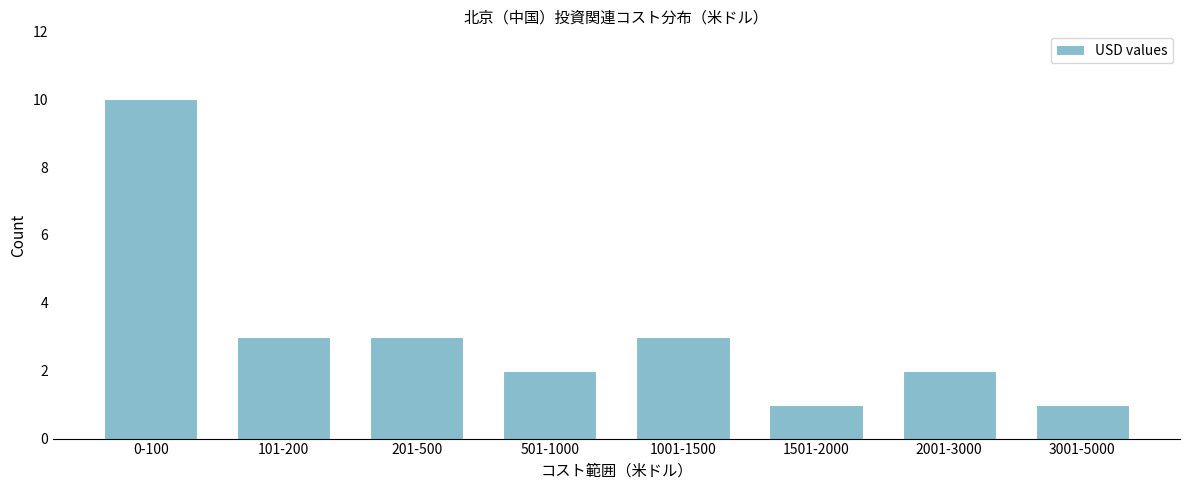

Reading left to right, extract all data points from this chart.

0-100=10	101-200=3	201-500=3	501-1000=2	1001-1500=3	1501-2000=1	2001-3000=2	3001-5000=1